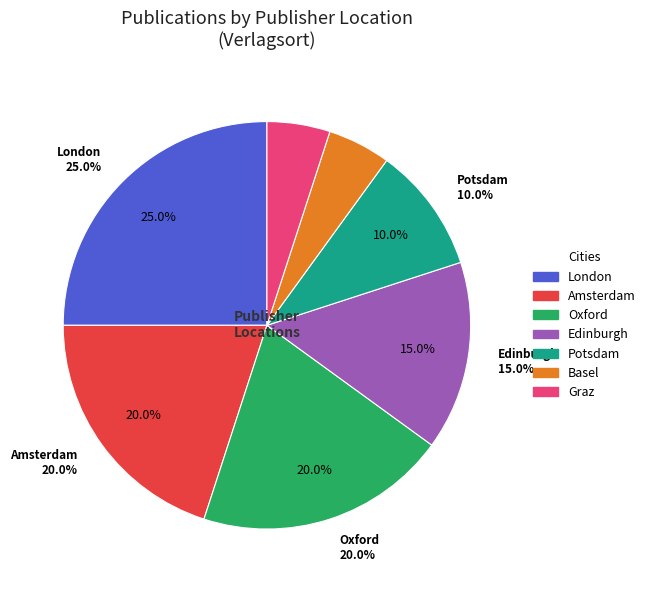

How many slices are in this pie chart?

7